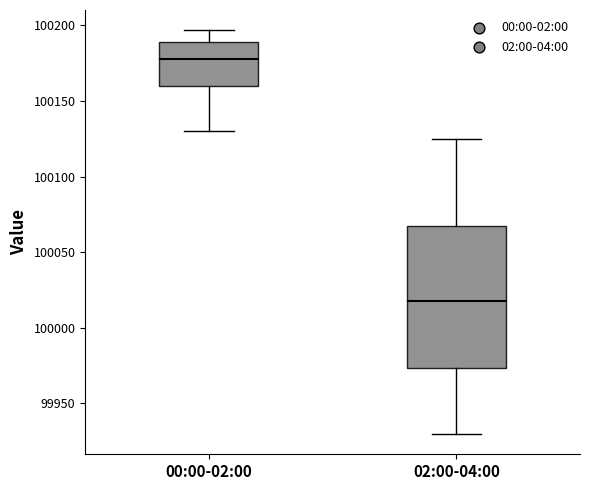

Where is the upper edge of the box for 02:00-04:00 on the y-axis? The values are not printed on the chart, so give them approximately, as read against the axis.

100065